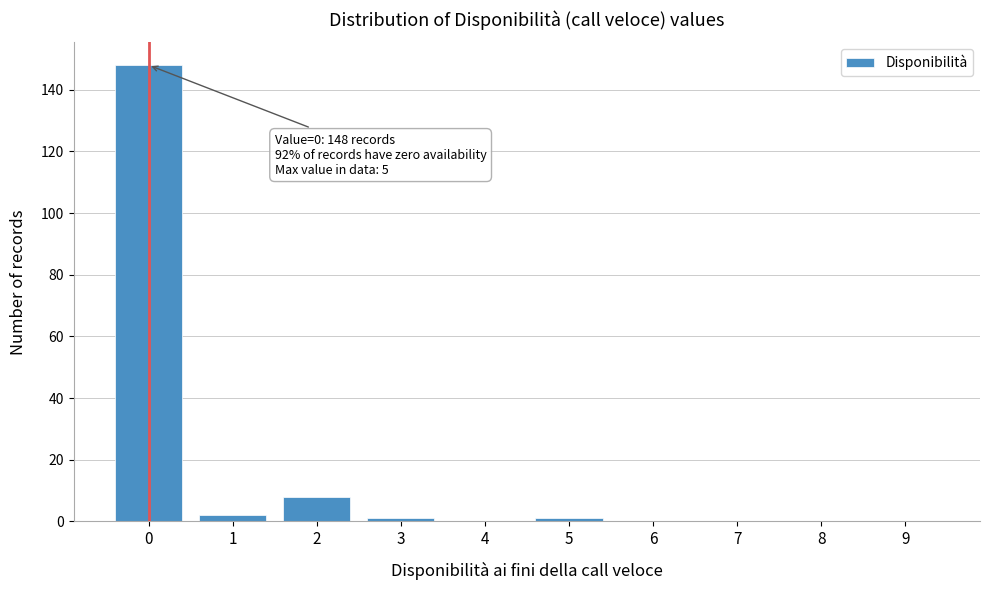

Reading right to left, list all the values displayed in this chart.

9=0	8=0	7=0	6=0	5=1	4=0	3=1	2=8	1=2	0=148